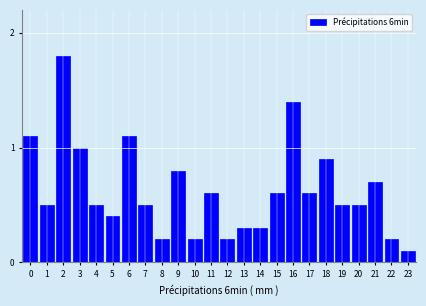

Reading left to right, transcribe all the data shown in this chart.

1.1	0.5	1.8	1.0	0.5	0.4	1.1	0.5	0.2	0.8	0.2	0.6	0.2	0.3	0.3	0.6	1.4	0.6	0.9	0.5	0.5	0.7	0.2	0.1